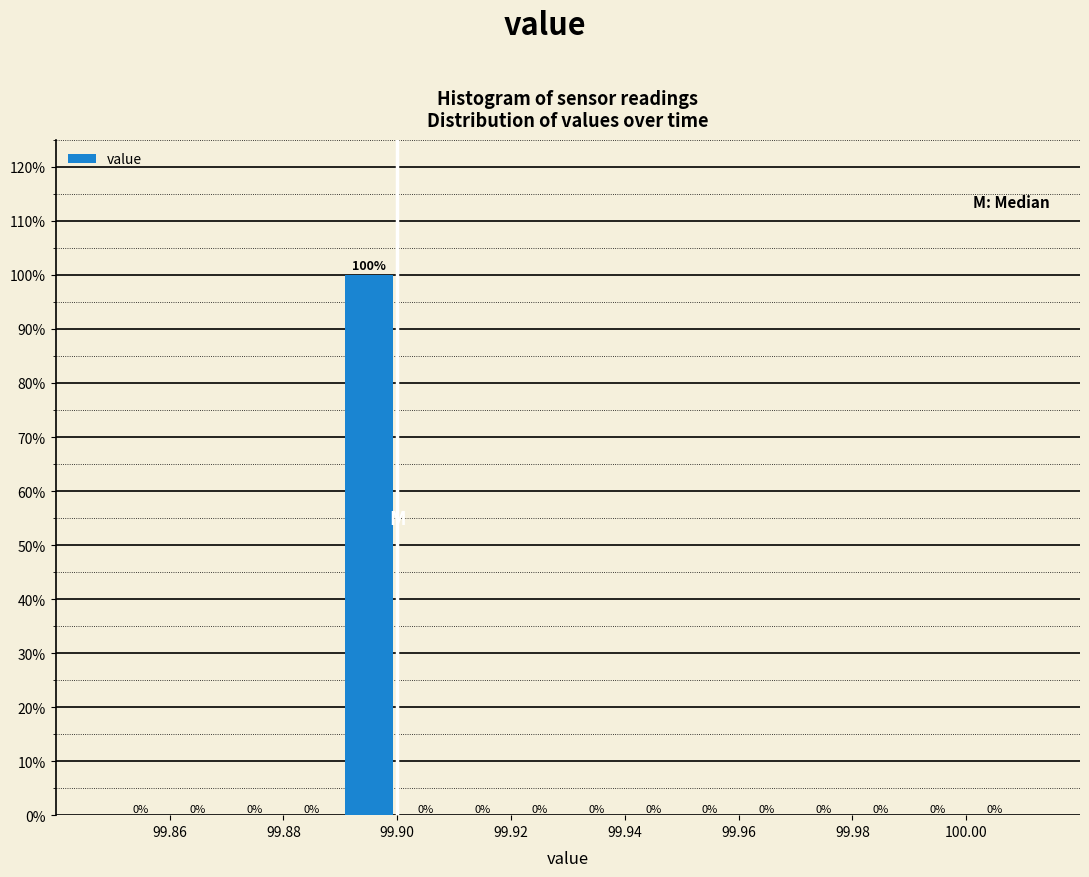

Reading left to right, transcribe this chart: for each bar, give the range it covers on the x-axis and its height.

99.85 to 99.86: 0
99.86 to 99.87: 0
99.87 to 99.88: 0
99.88 to 99.89: 0
99.89 to 99.90: 100
99.90 to 99.91: 0
99.91 to 99.92: 0
99.92 to 99.93: 0
99.93 to 99.94: 0
99.94 to 99.95: 0
99.95 to 99.96: 0
99.96 to 99.97: 0
99.97 to 99.98: 0
99.98 to 99.99: 0
99.99 to 100.00: 0
100.00 to 100.01: 0